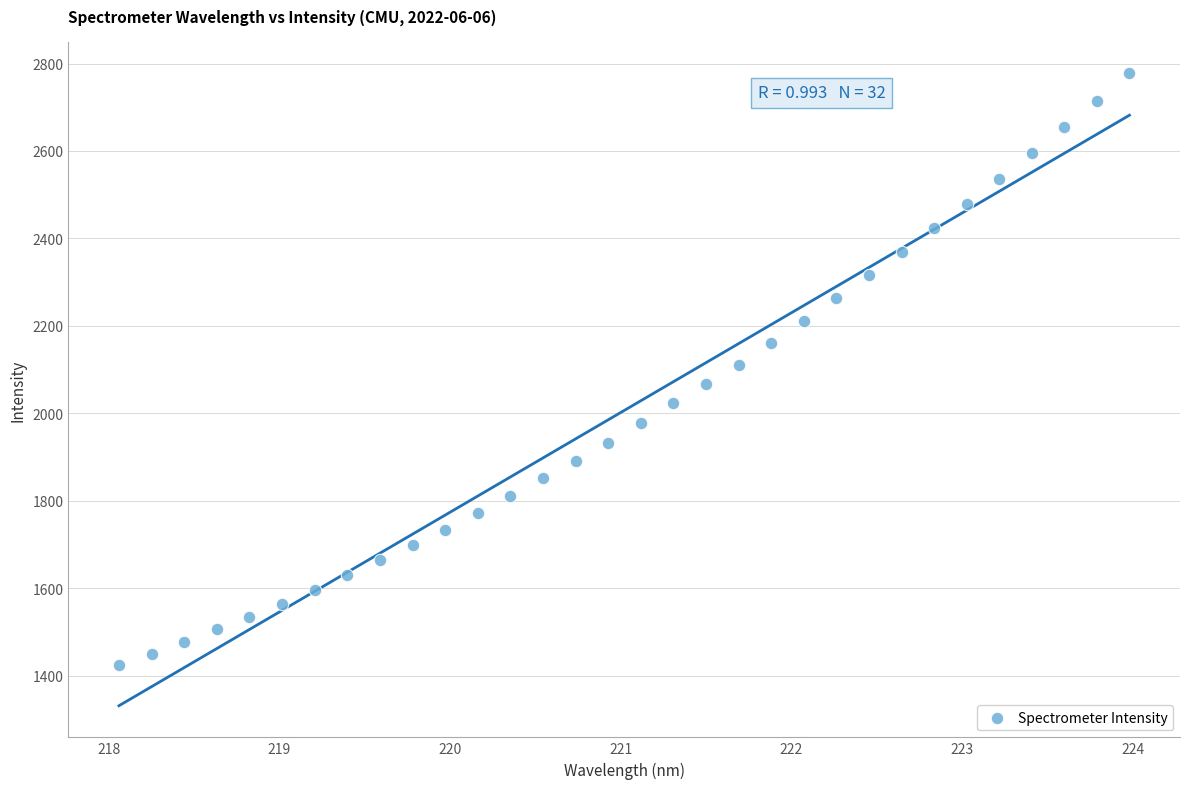

What is the range of Y values (max minus min)?

1353.9